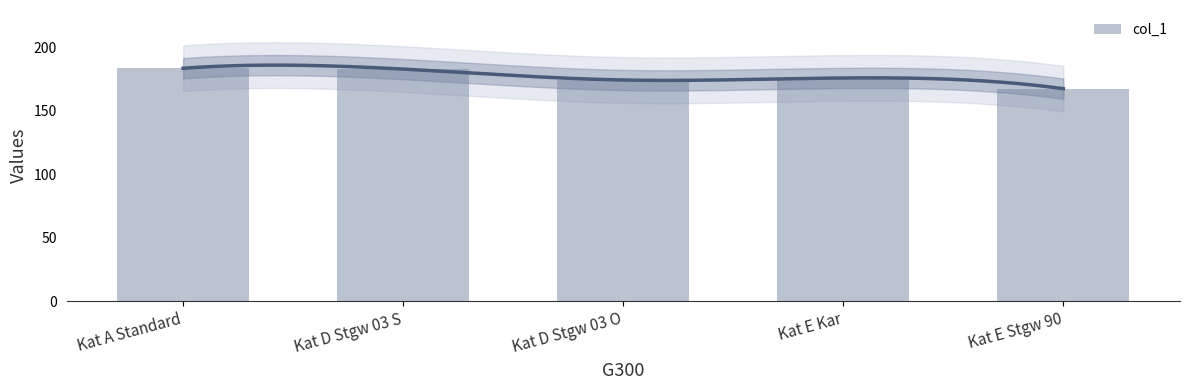

Reading left to right, transcribe all the data shown in this chart.

183.7	183.0	174.4	176.0	167.6